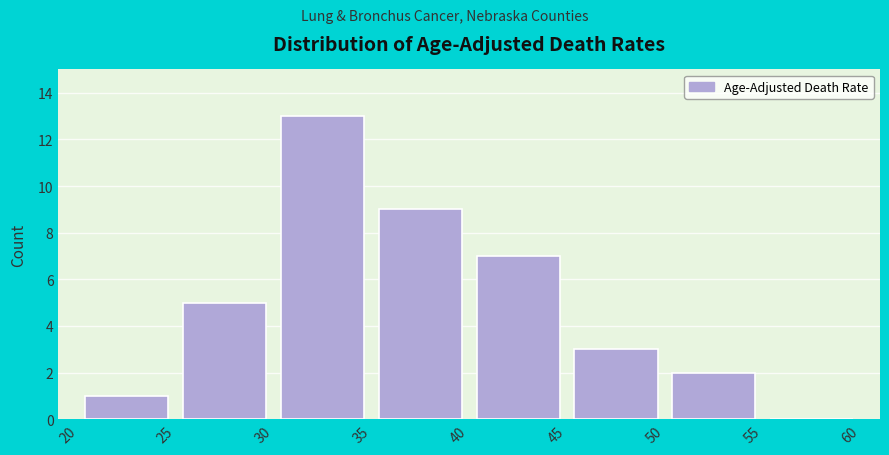

Reading left to right, transcribe this chart: for each bar, give the range it covers on the x-axis and its height. The values are not printed on the chart, so give them approximately, as read against the axis.

20 to 25: 1
25 to 30: 5
30 to 35: 13
35 to 40: 9
40 to 45: 7
45 to 50: 3
50 to 55: 2
55 to 60: 0